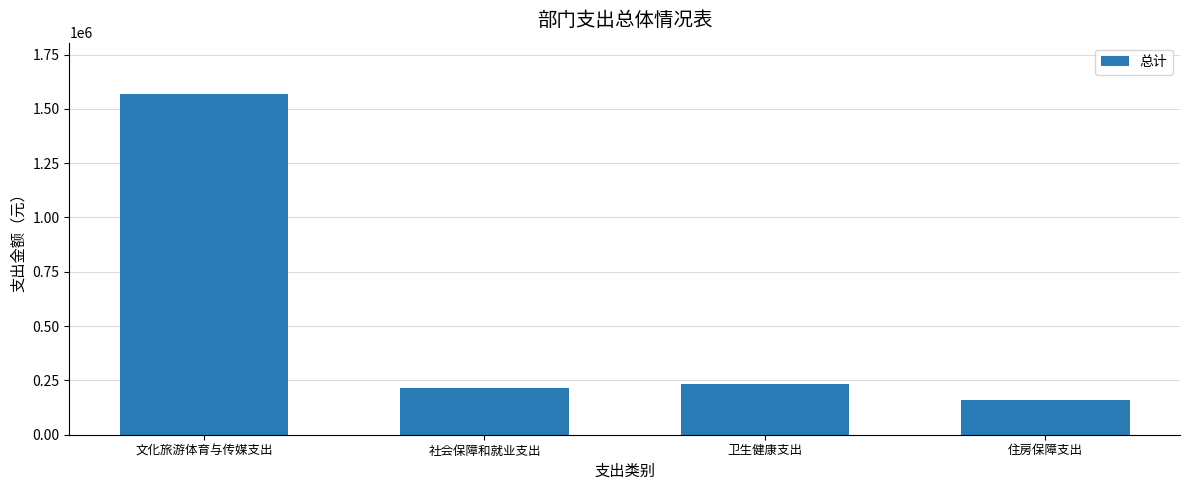

What is the sum of all values?

2177258